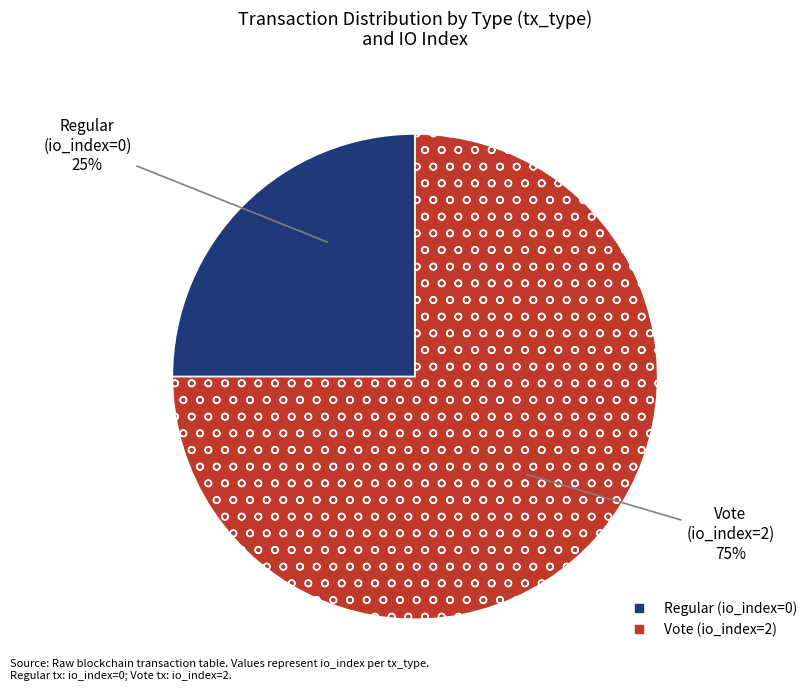

Count the number of slices in the pie.

2